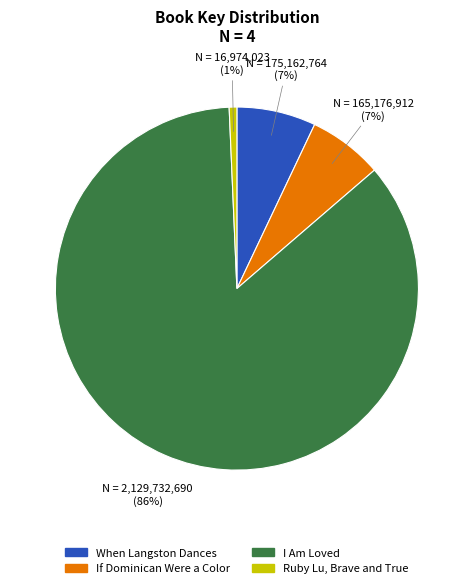

To the nearest percent, what percentage of the pie is Ruby Lu, Brave and True?

1%